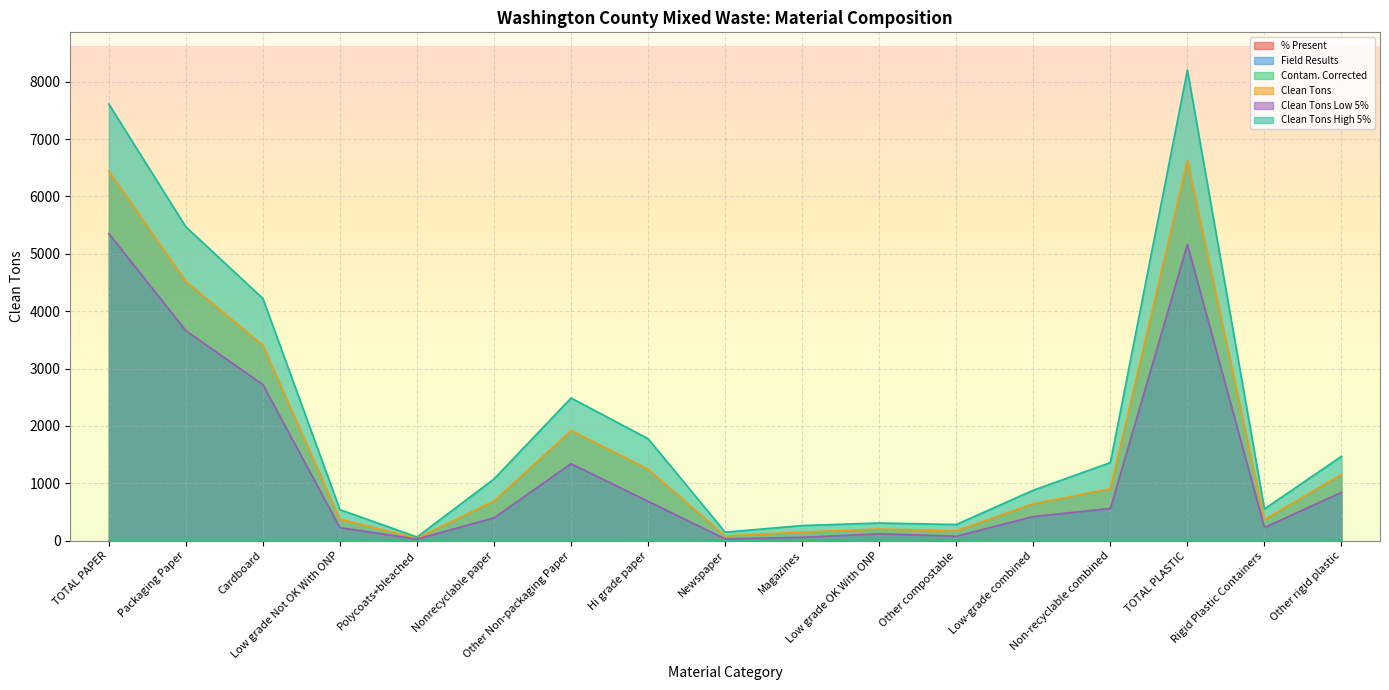

What is the sum of the % Present values at Other rigid plastic and Rigid Plastic Containers?

1.9